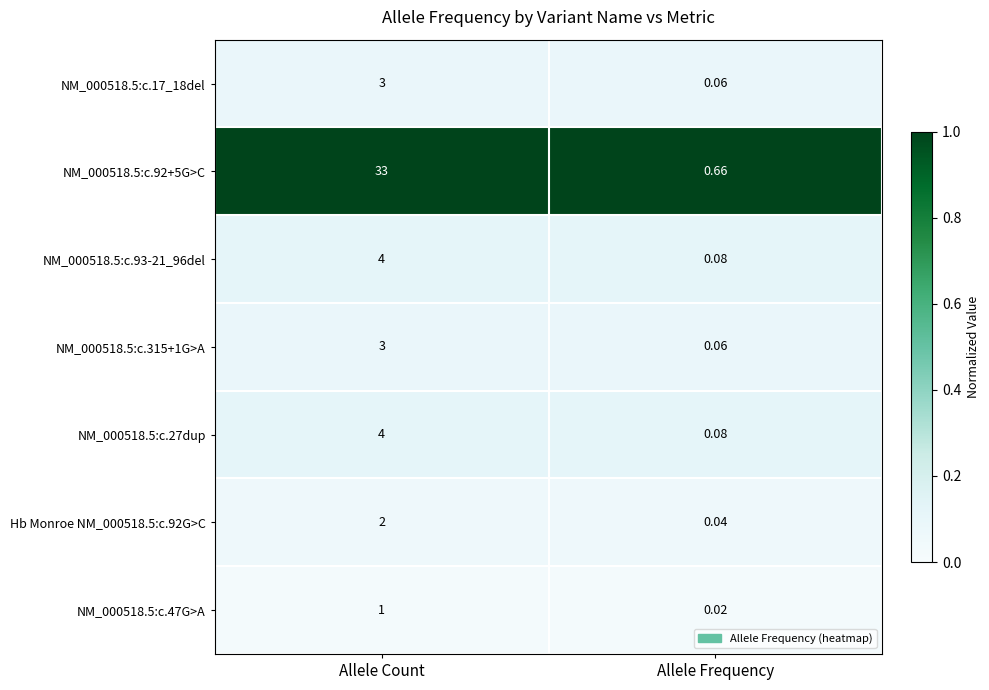

Which label corresponds to the largest value in the chart?

Allele Count